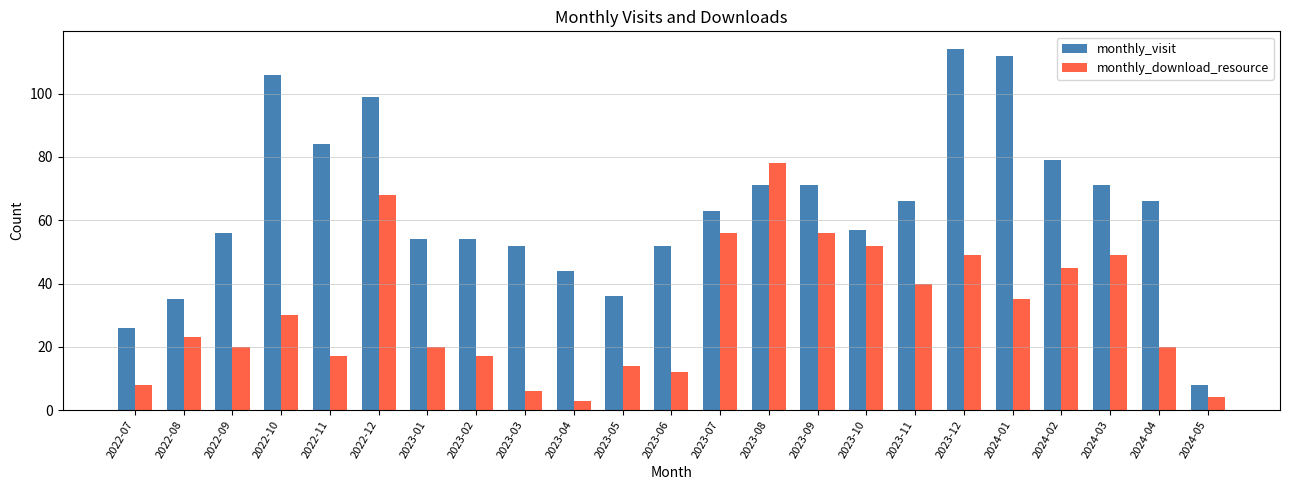

What is the label of the 10th bar from the left?

2023-04